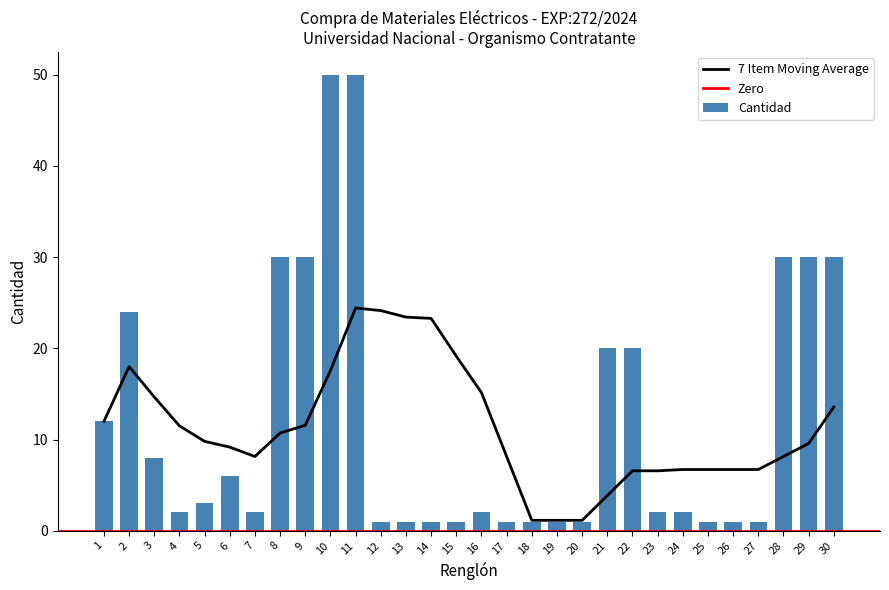

Are the bars grouped side by side (vs. stacked)?

No